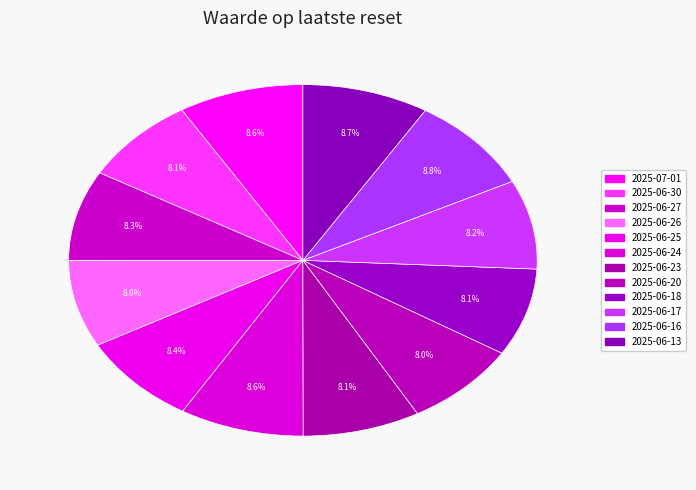

Which has a higher value, 2025-06-23 or 2025-06-26?

2025-06-23